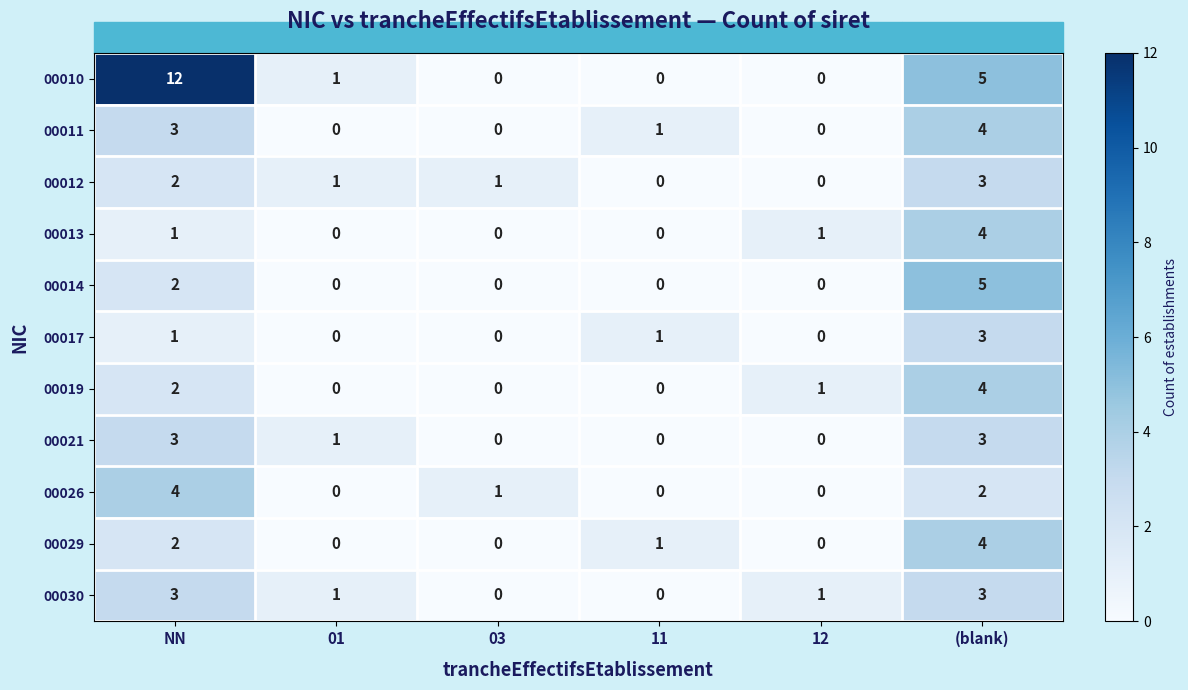

At which category is the sum across all series the highest?

(blank)